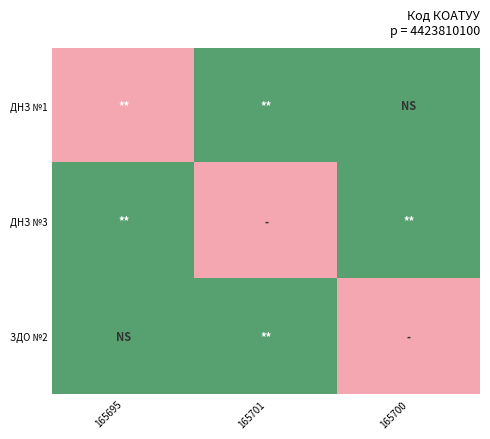

Reading left to right, extract all data points from this chart.

ДНЗ №1: 165695=0.0	165701=0.6	165700=0.6
ДНЗ №3: 165695=0.6	165701=0.0	165700=0.6
ЗДО №2: 165695=0.6	165701=0.6	165700=0.0